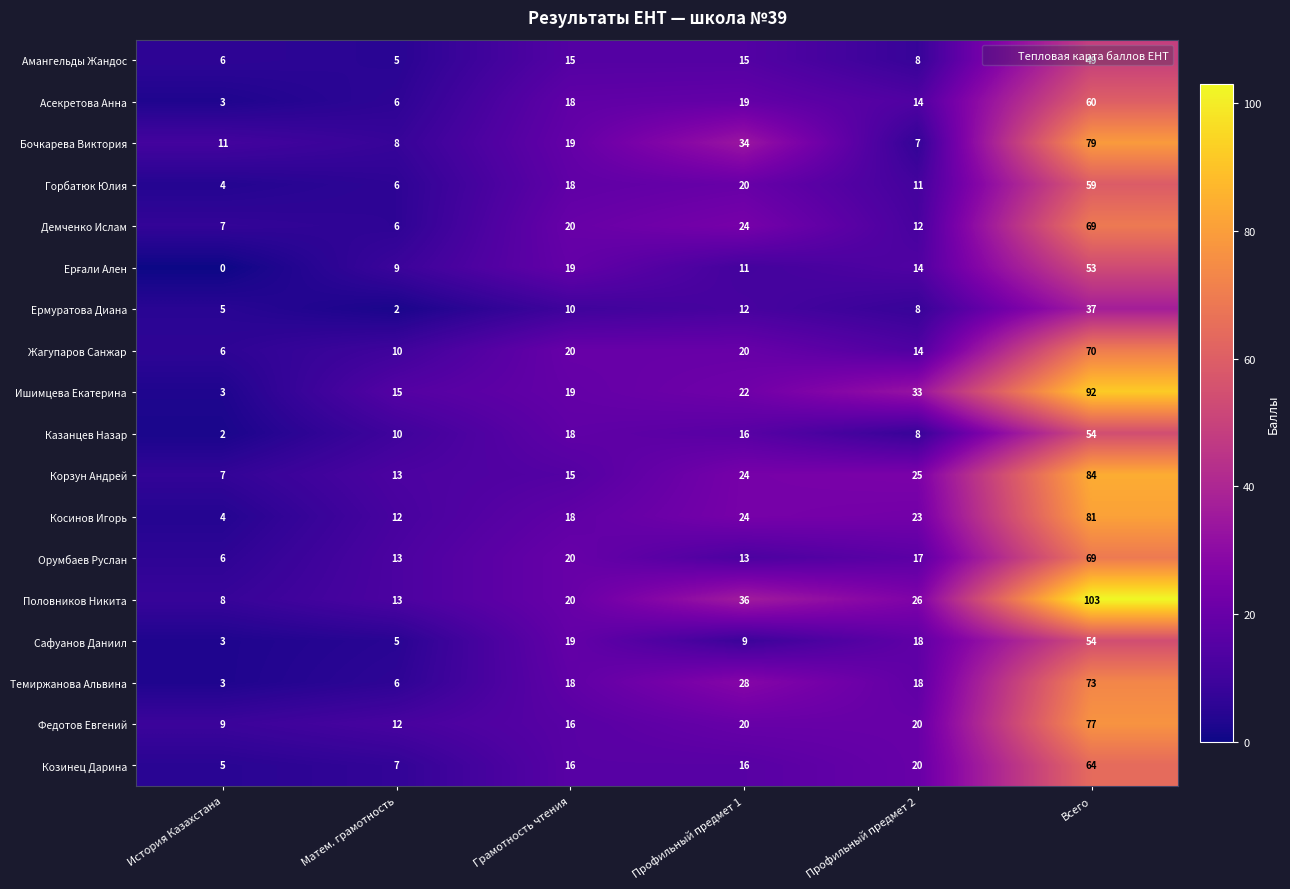

What is the difference between the highest and lowest values at Грамотность чтения?

10